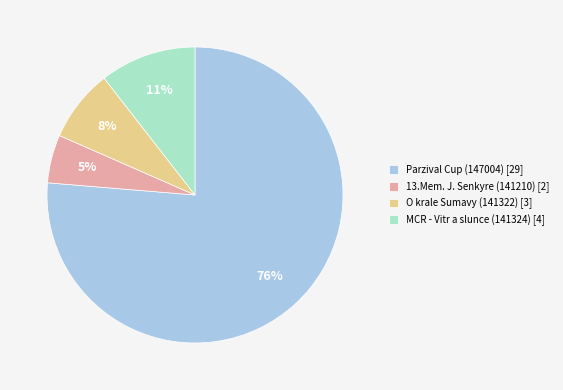

Which category has the biggest portion of the pie?

Parzival Cup (147004) [29]